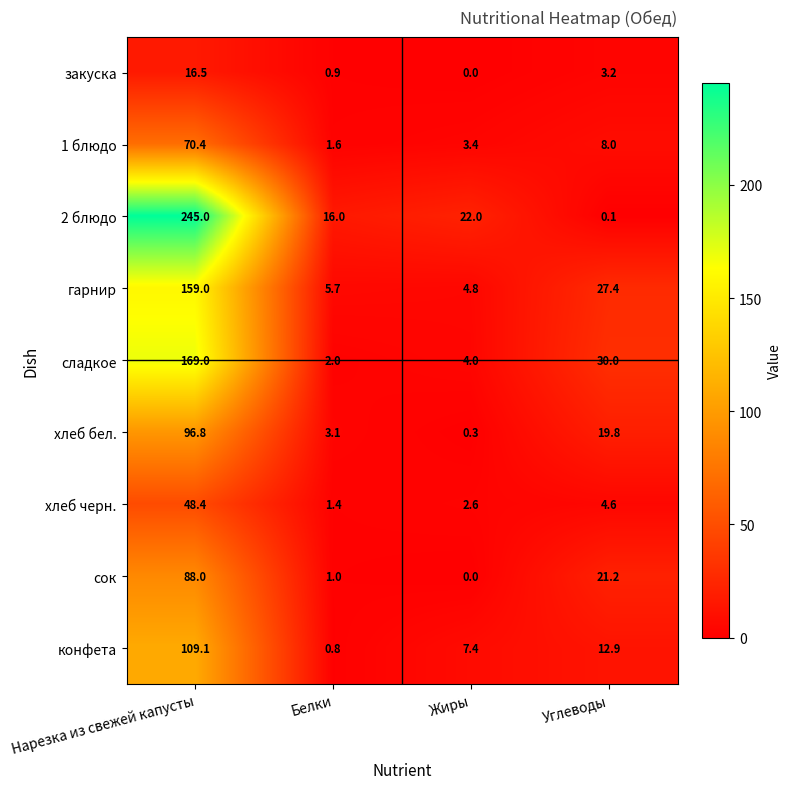

Which category has the highest value in the хлеб черн. series?

Нарезка из свежей капусты